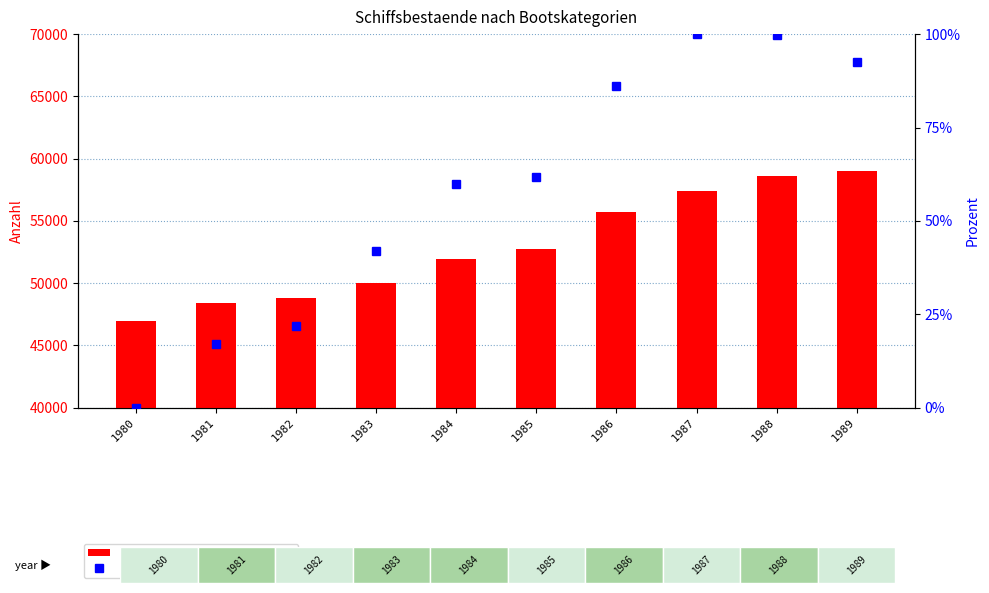

How many data points in count are above 52779?

4